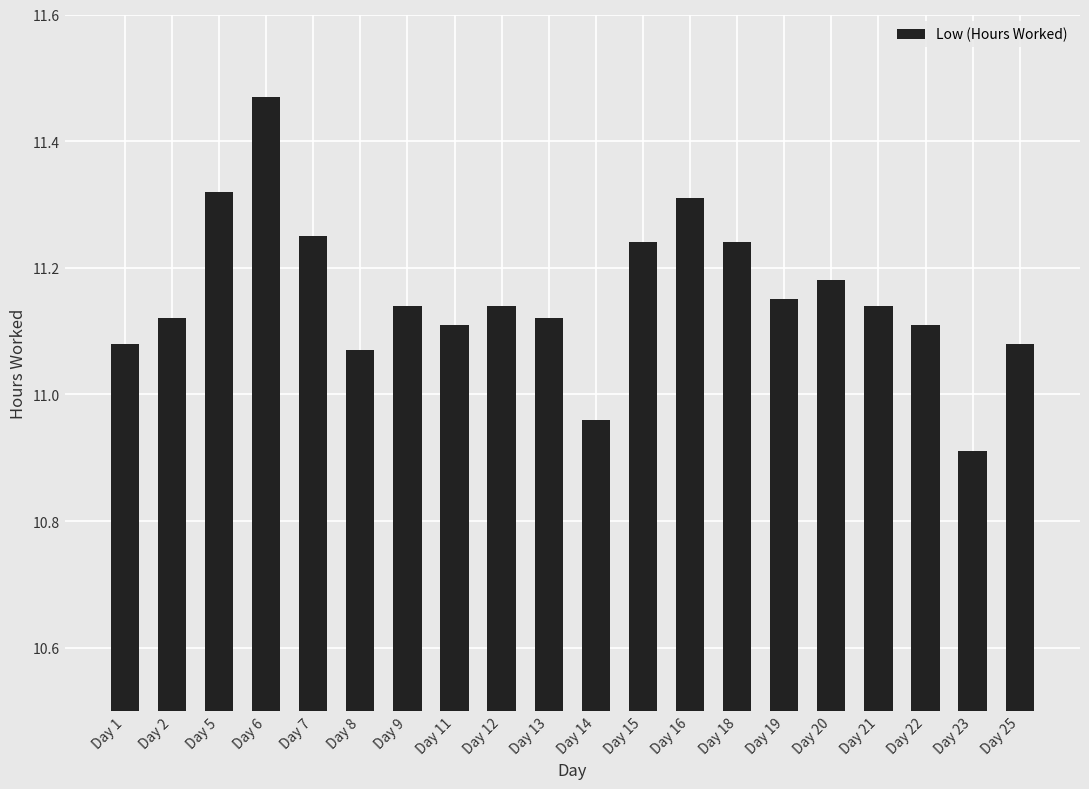

The chart shows a value of 11.1 at Day 2. True or false?

True